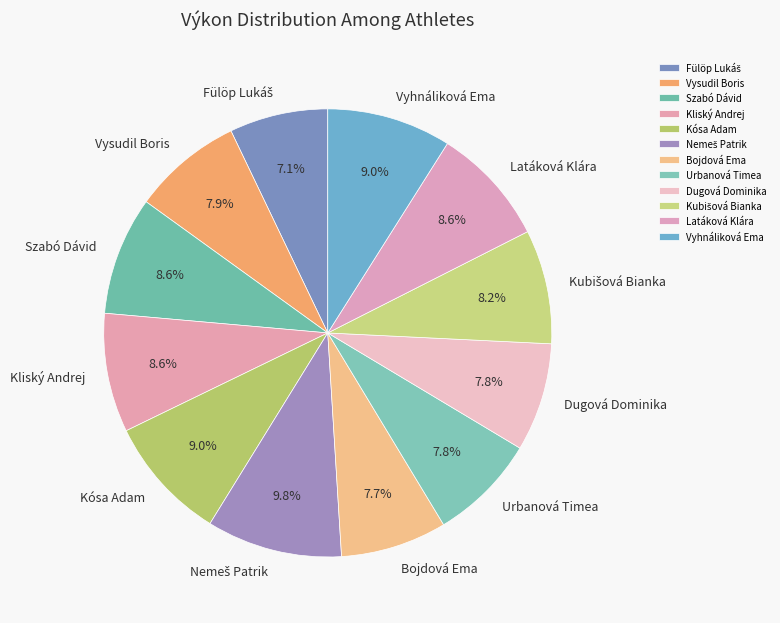

Between Bojdová Ema and Kliský Andrej, which is larger?

Kliský Andrej